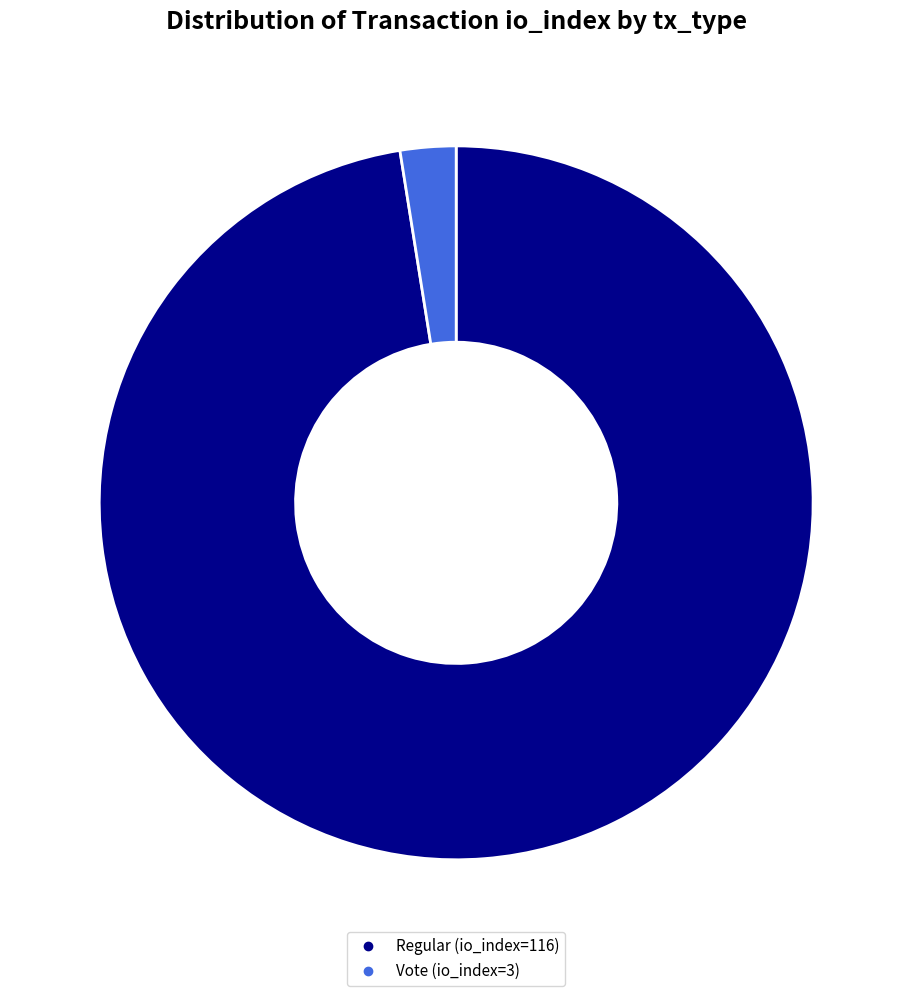

Do Regular (io_index=116) and Vote (io_index=3) together represent more than half of the pie?

Yes